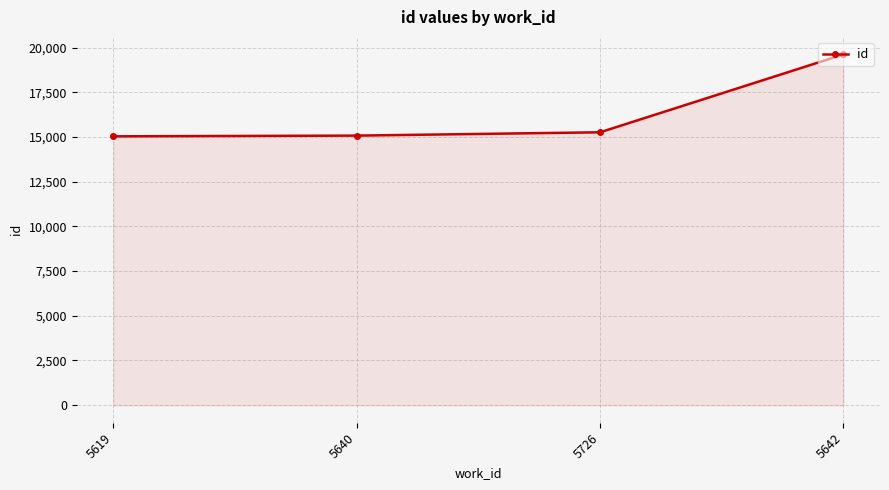

Between 5619 and 5642, which is larger?

5642